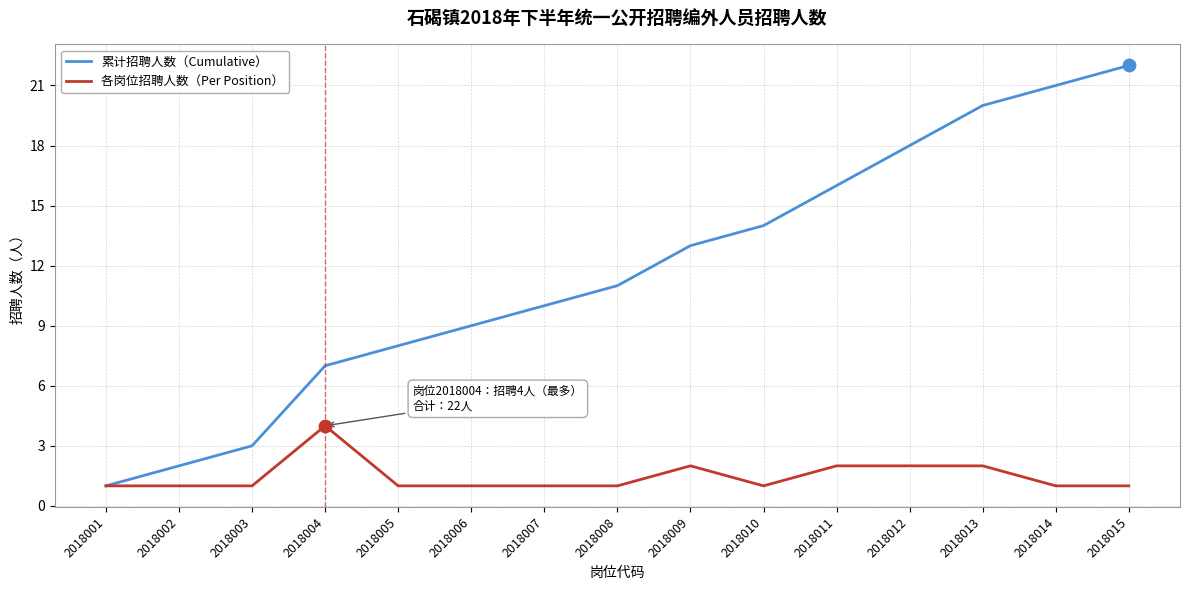

What is the total value across all series at 2018014?

22